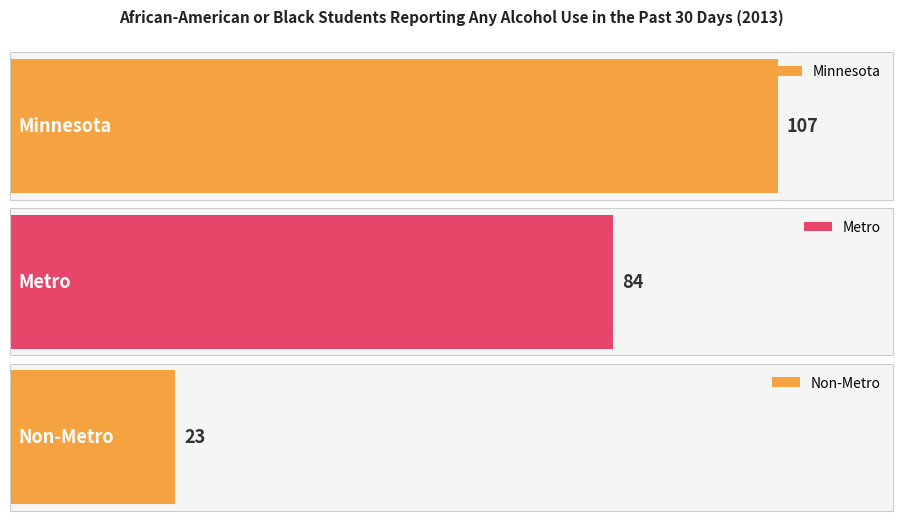

Reading left to right, list all the values displayed in this chart.

Minnesota=107	Metro=84	Non-Metro=23